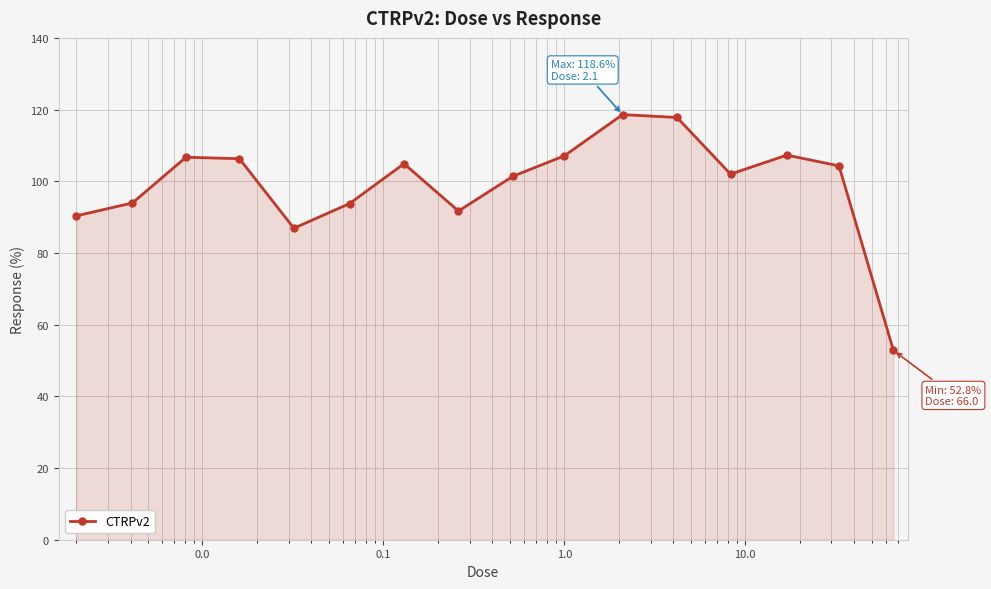

What is the value of the 15th point from the left?

104.3